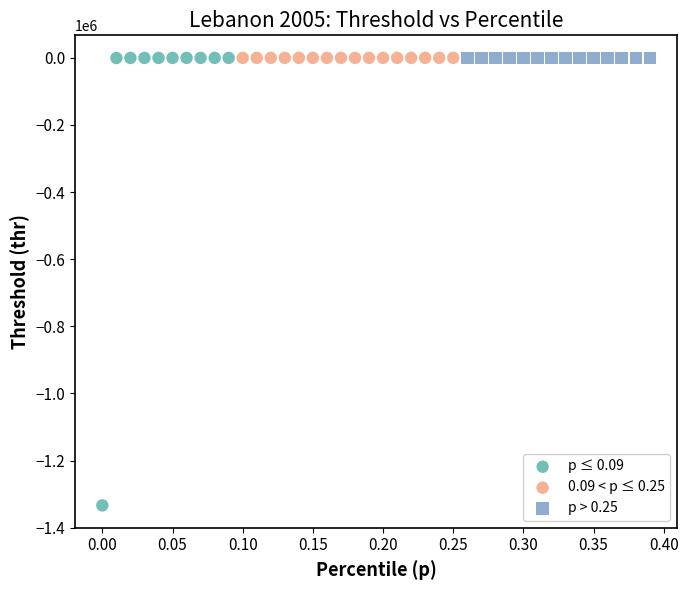

Which series has the largest Y range (max minus min)?

p ≤ 0.09